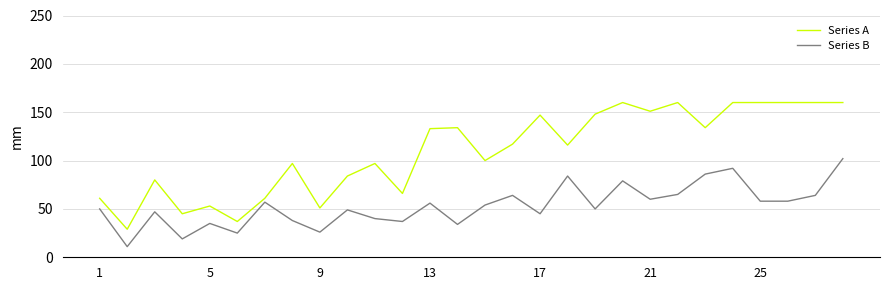

Which series has the widest spread of values?

Series A